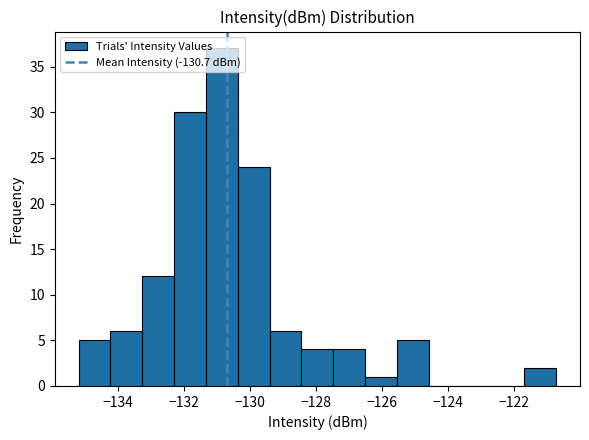

Reading left to right, transcribe this chart: for each bar, give the range it covers on the x-axis and its height. Neither the bar edges nor the heights are printed on the chart, so give them approximately, as read against the axes.

-135.2 to -134.2: 5
-134.2 to -133.2: 6
-133.2 to -132.4: 12
-132.4 to -131.4: 30
-131.4 to -130.4: 37
-130.4 to -129.4: 24
-129.4 to -128.4: 6
-128.4 to -127.4: 4
-127.4 to -126.6: 4
-126.6 to -125.6: 1
-125.6 to -124.6: 5
-124.6 to -123.6: 0
-123.6 to -122.6: 0
-122.6 to -121.8: 0
-121.8 to -120.8: 2